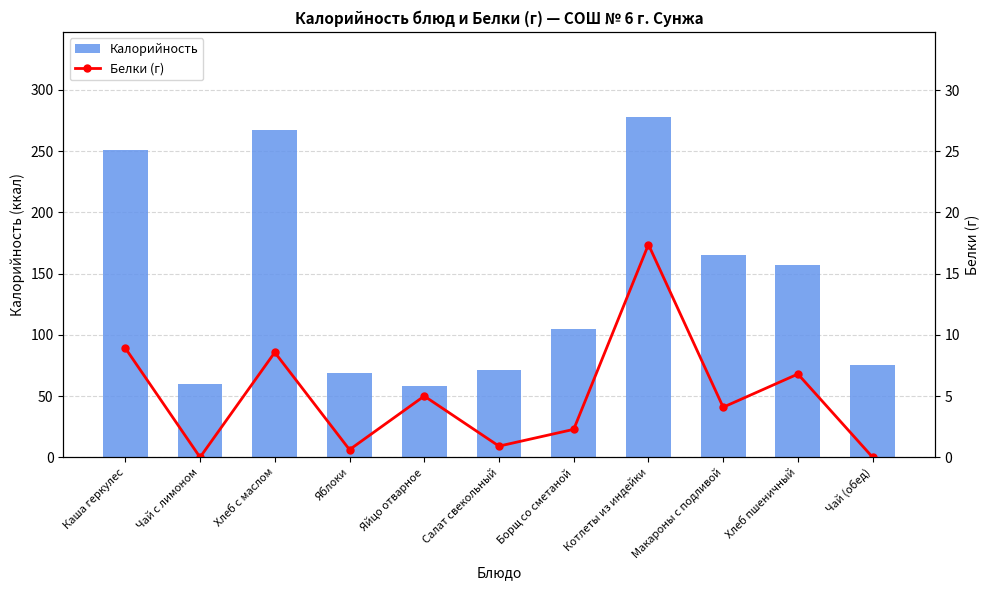

List the labels in order of Калорийность value, smallest first.

Яйцо отварное, Чай с лимоном, Яблоки, Салат свекольный, Чай (обед), Борщ со сметаной, Хлеб пшеничный, Макароны с подливой, Каша геркулес, Хлеб с маслом, Котлеты из индейки